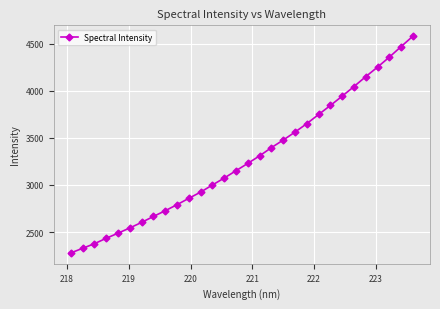

What is the sum of all values?

98235.8